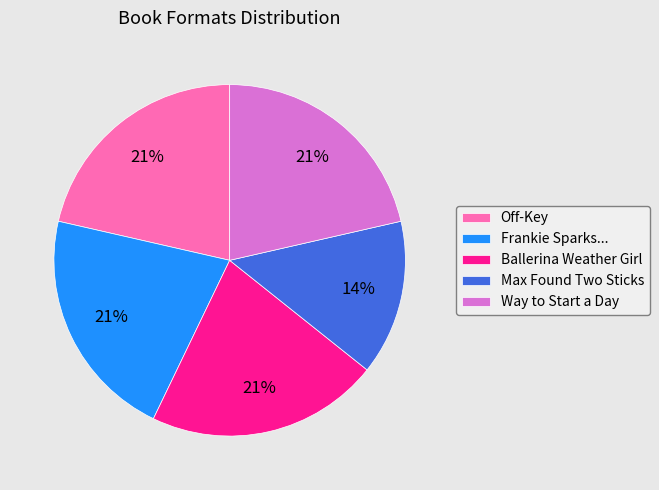

Does Ballerina Weather Girl account for over 50% of the chart?

No